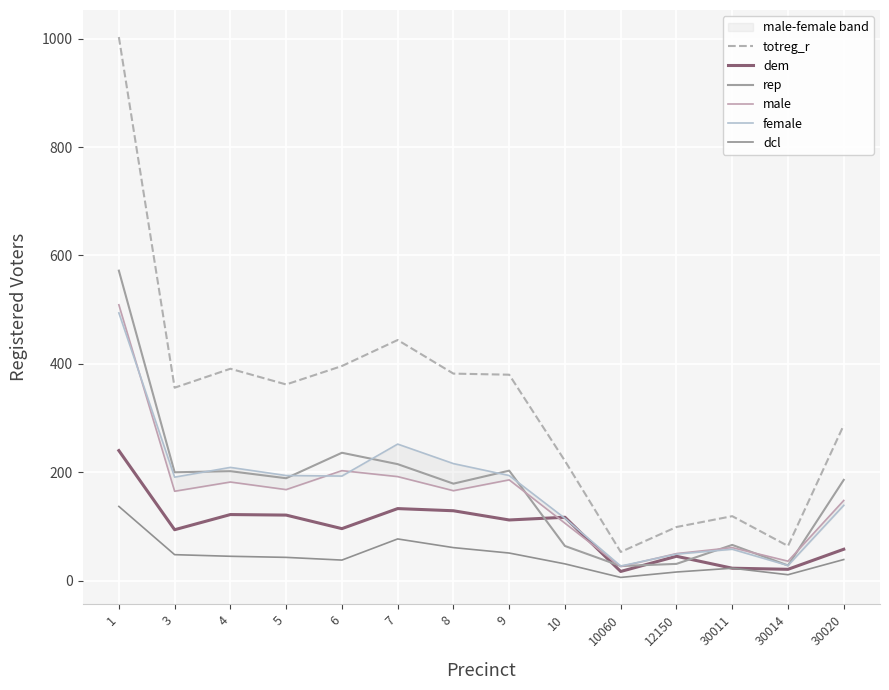

Count the number of data series in this chart.

6